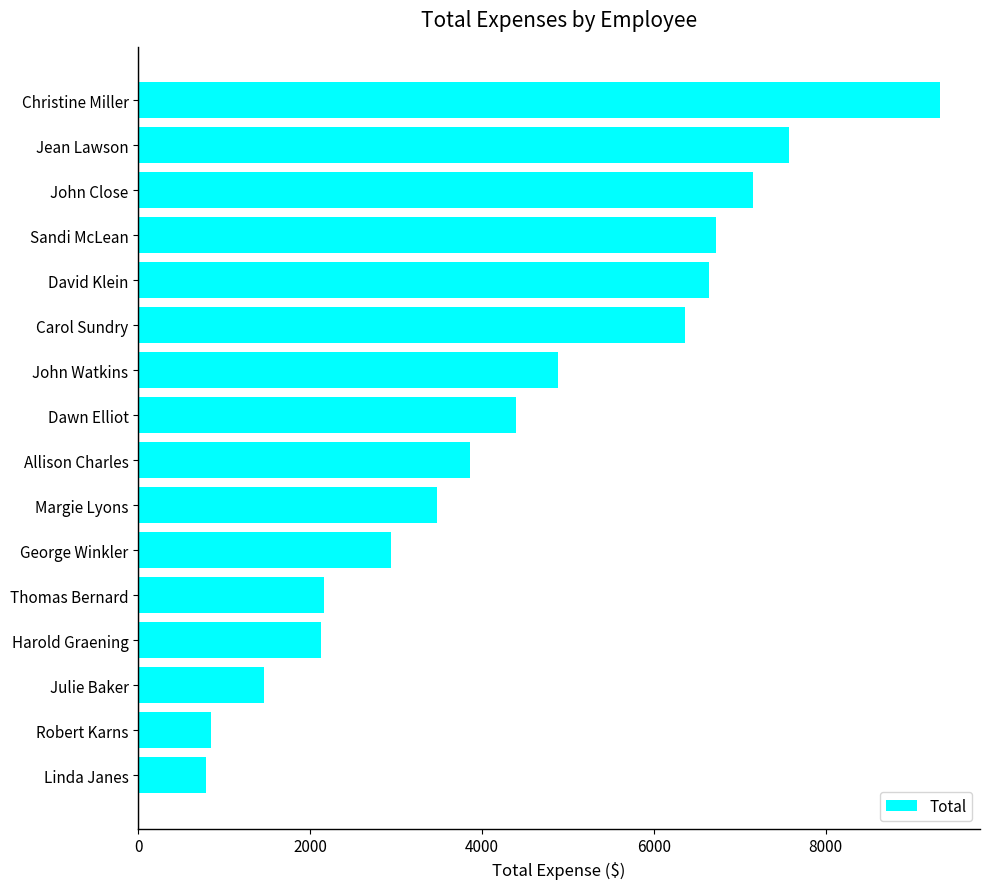

Is it true that the value at Carol Sundry is 9086?

False